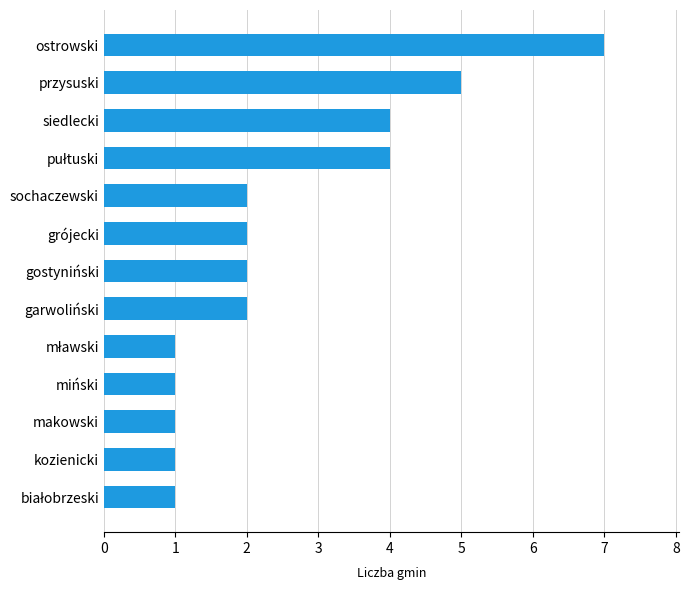

Which has a higher value, gostyniński or siedlecki?

siedlecki